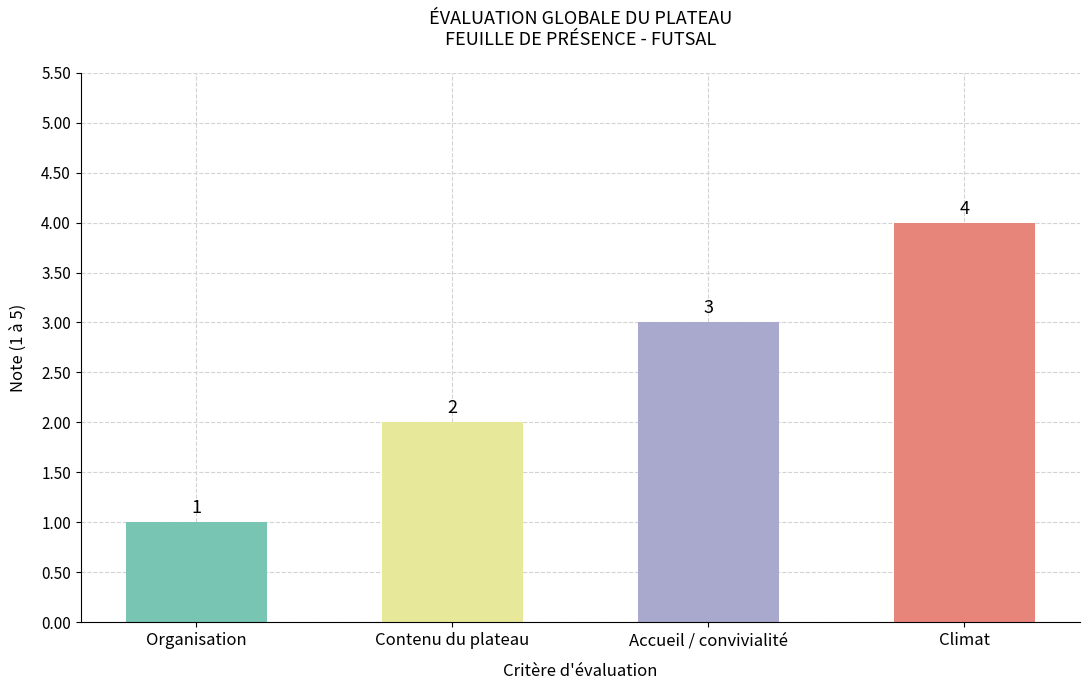

What is the label of the 3rd bar from the left?

Accueil / convivialité